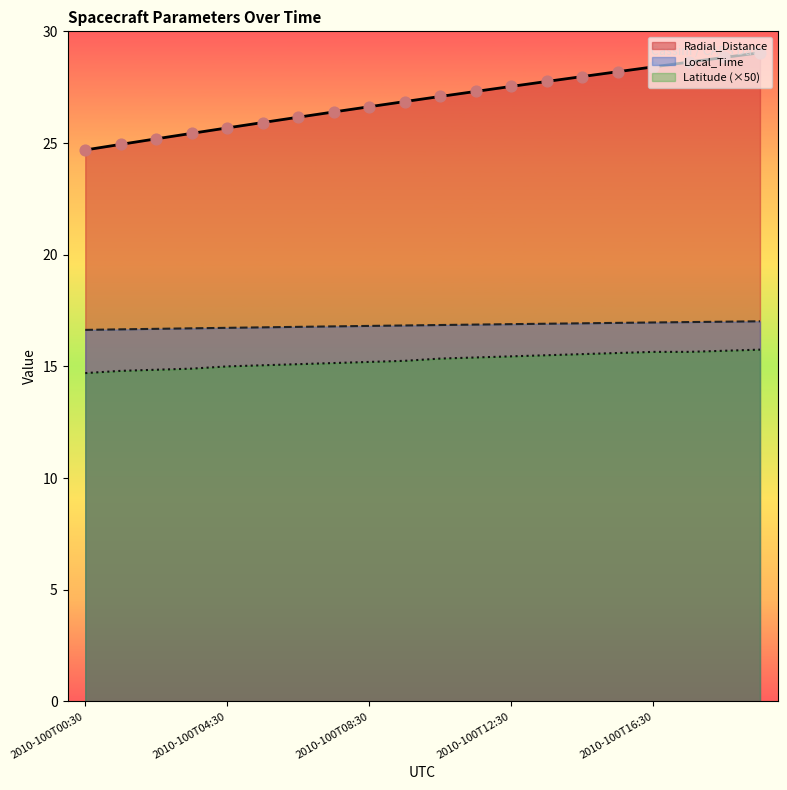

At which category is the sum across all series the highest?

19